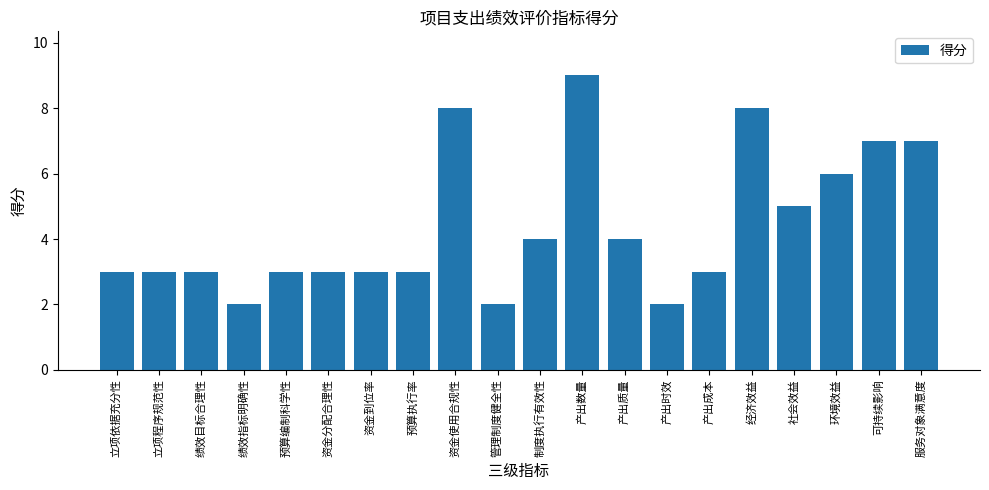

What is the sum of all values?

88